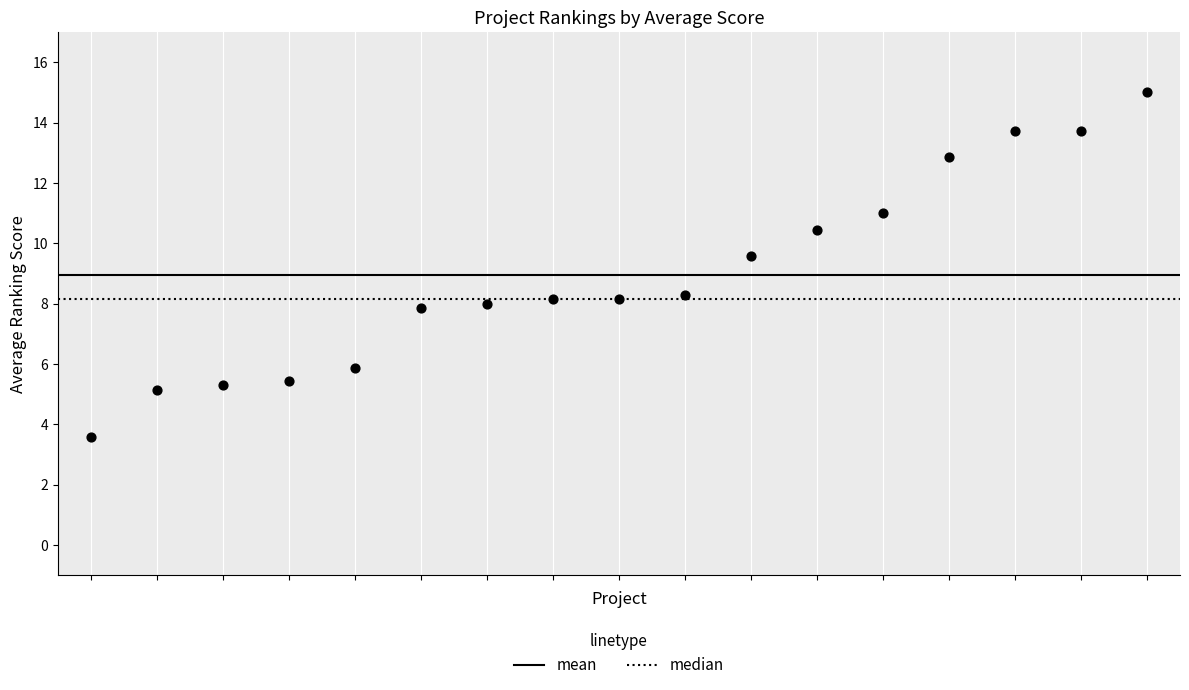

What is the range of Y values (max minus min)?

11.4